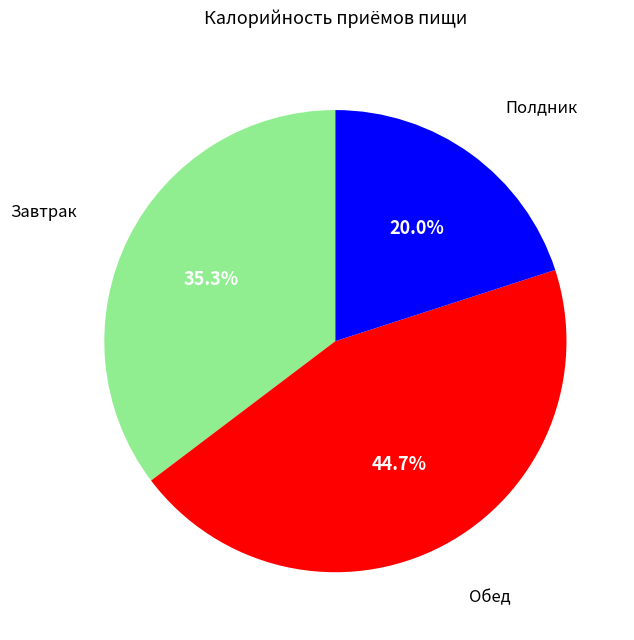

To the nearest percent, what is the difference between the largest and smallest slice percentages?

25%